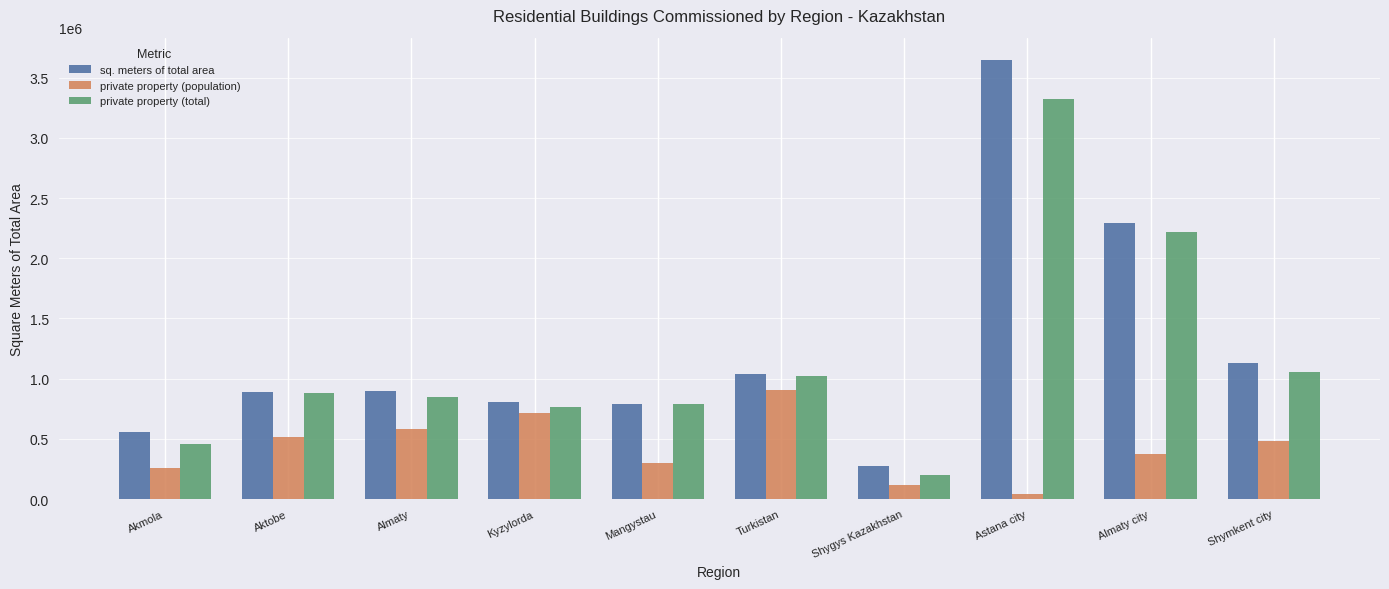

What is the sum of the private property (population) values at Almaty city and Turkistan?

1280580